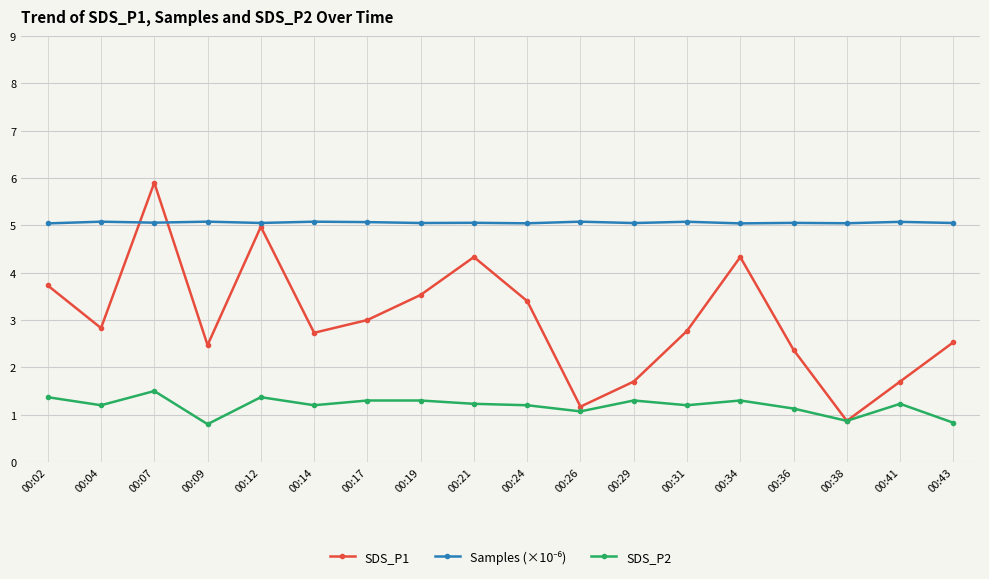

What is the value of the SDS_P1 point at the 15th from the left?

2.4